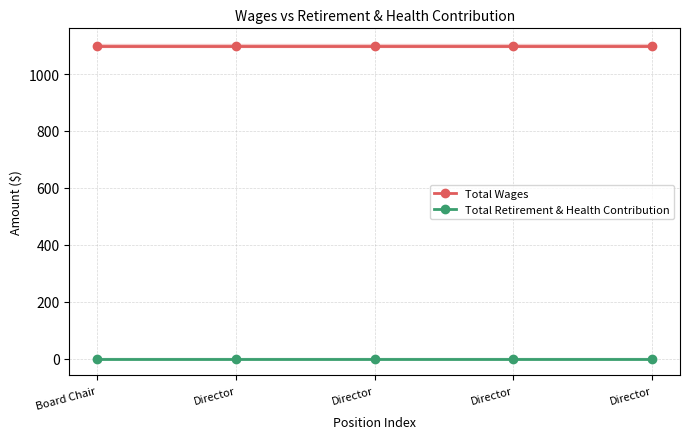

Is the value of Total Wages at Director greater than the value of Total Retirement & Health Contribution at Director?

Yes